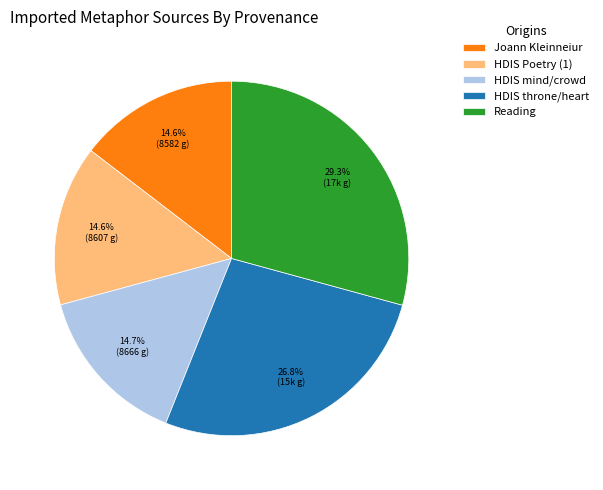

Is there a majority slice in this chart?

No